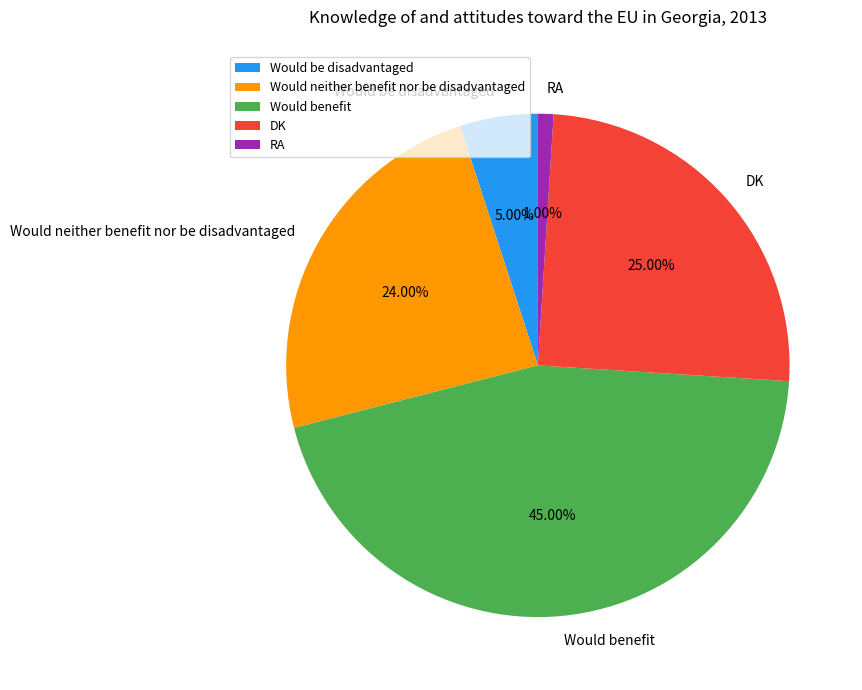

Combined, do Would benefit and RA account for over 50%?

No